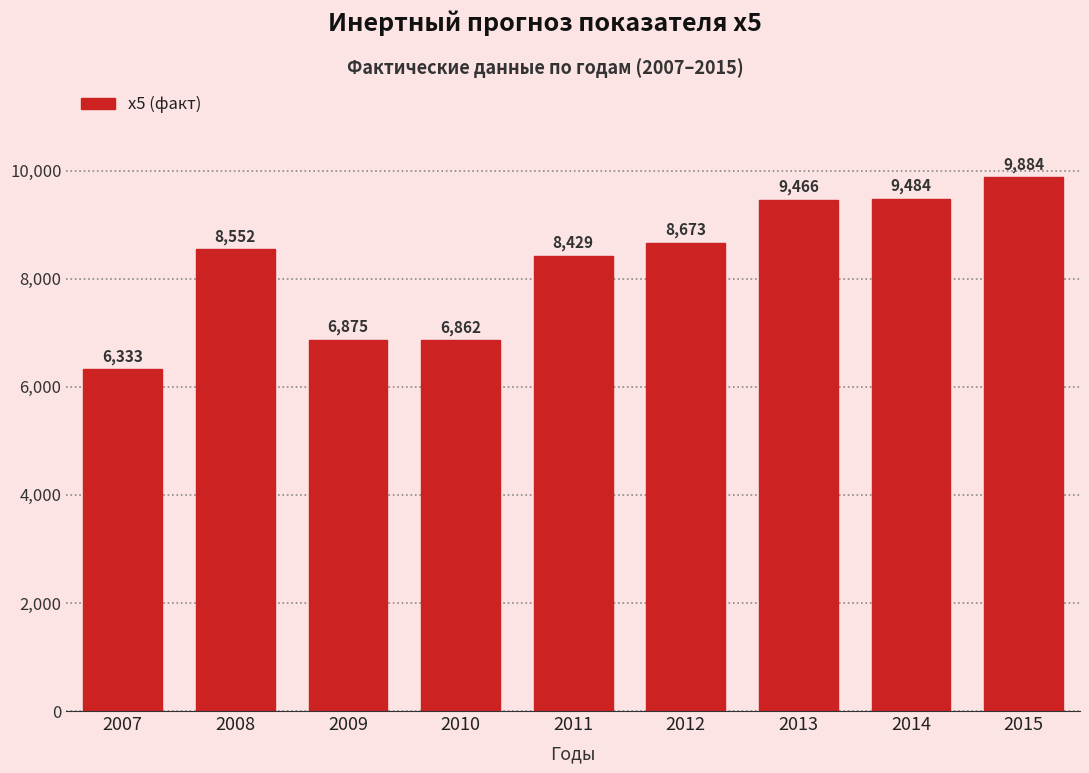

True or false: the data shows 8552.0 at 2008.

True